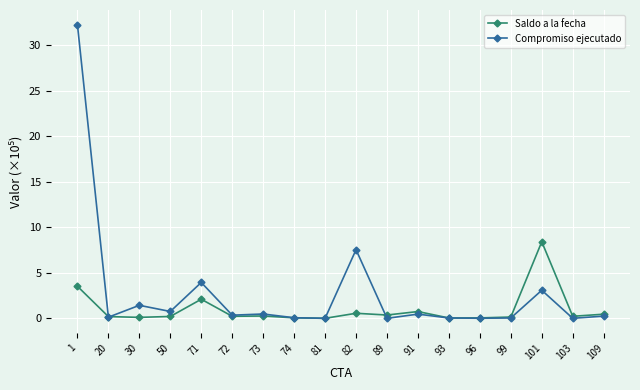

What is the value of the Saldo a la fecha point at the 1st from the left?

3.5